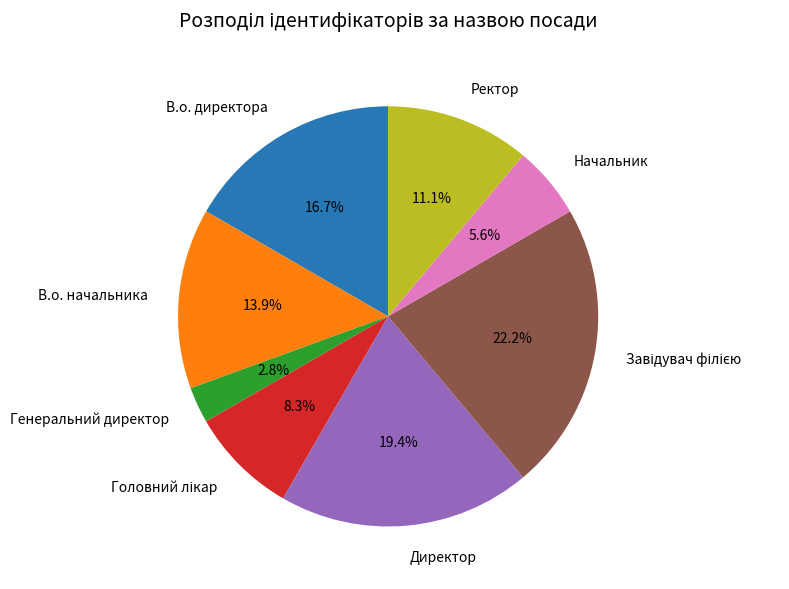

What is the ratio of the value at Ректор to the value at Начальник?

2.0